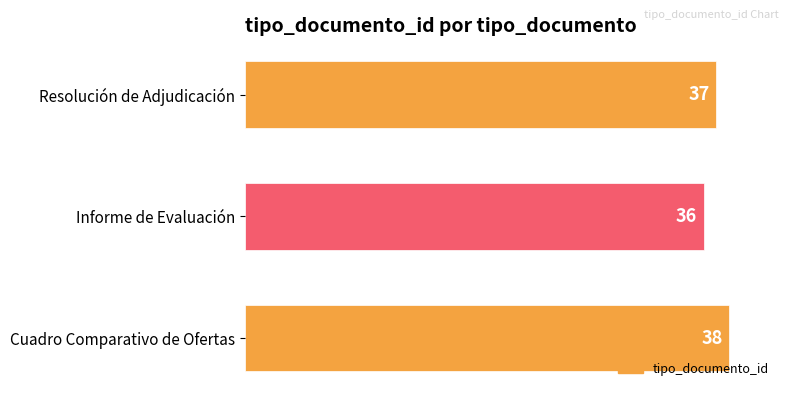

At which label is the value closest to 37?

Resolución de Adjudicación